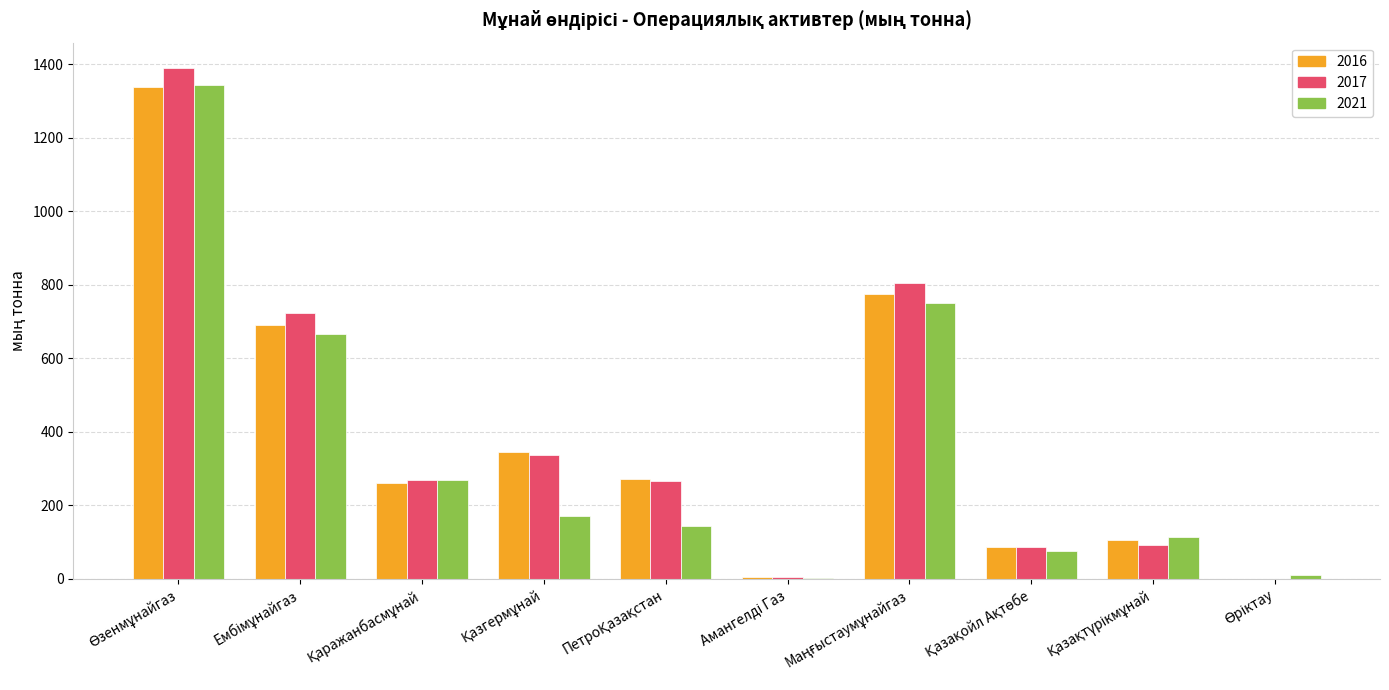

List the labels in order of 2016 value, largest first.

Өзенмұнайгаз, Маңғыстаумұнайгаз, Ембімұнайгаз, Қазгермұнай, ПетроҚазақстан, Қаражанбасмұнай, Қазақтүрікмұнай, Қазақойл Ақтөбе, Амангелді Газ, Өріктау